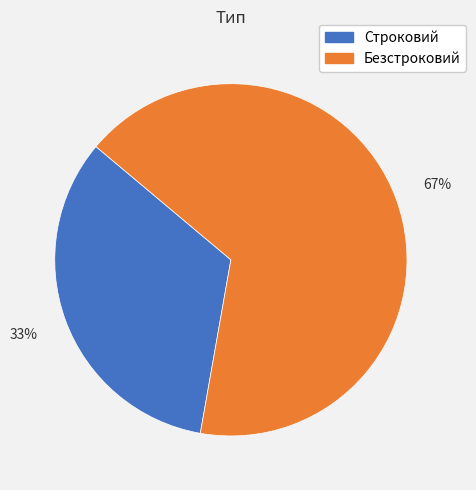

Which has a higher value, Строковий or Безстроковий?

Безстроковий